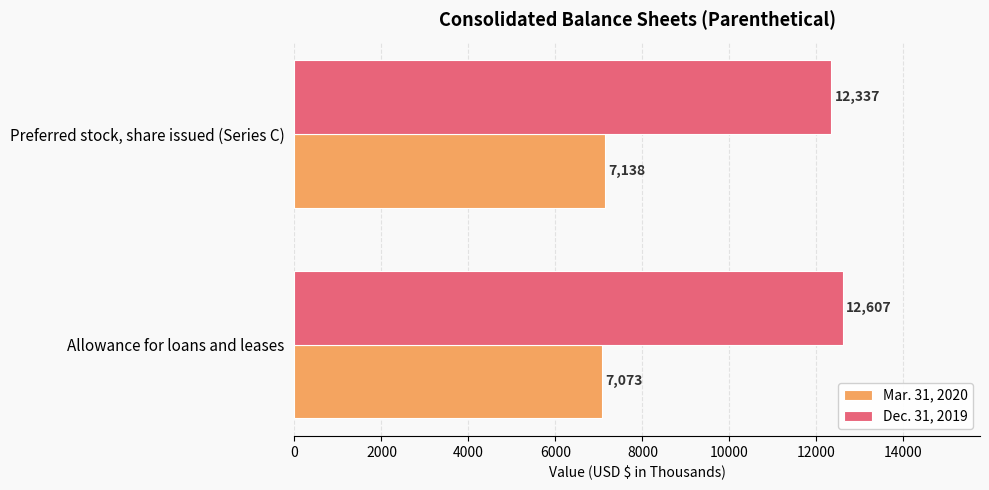

The Mar. 31, 2020 series shows 7073 at Allowance for loans and leases. True or false?

True